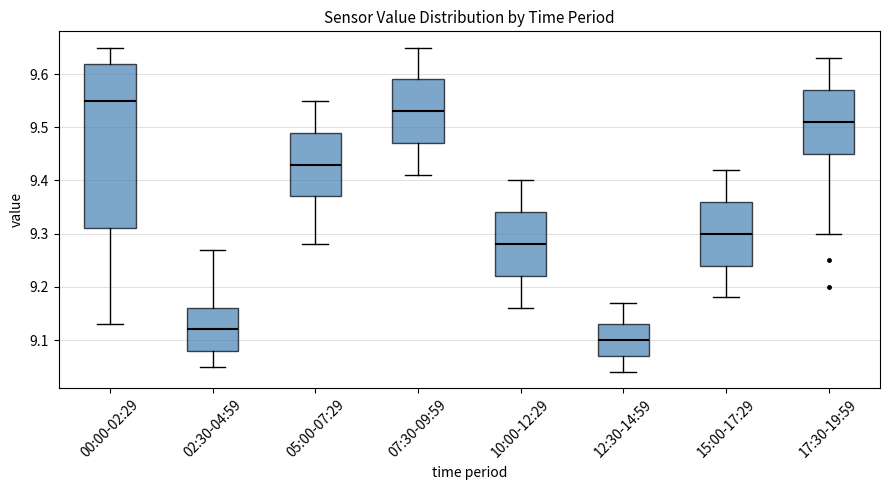

Reading left to right, read every box against the y-axis: the position of its median line, the range the box covers, and the ends of its whiskers. The values are not printed on the chart, so give them approximately, as read against the axis.

00:00-02:29: median 9.55, box 9.31 to 9.62, whiskers 9.13 to 9.65
02:30-04:59: median 9.12, box 9.08 to 9.16, whiskers 9.05 to 9.27
05:00-07:29: median 9.43, box 9.37 to 9.49, whiskers 9.28 to 9.55
07:30-09:59: median 9.53, box 9.47 to 9.59, whiskers 9.41 to 9.65
10:00-12:29: median 9.28, box 9.22 to 9.34, whiskers 9.16 to 9.40
12:30-14:59: median 9.10, box 9.07 to 9.13, whiskers 9.04 to 9.17
15:00-17:29: median 9.30, box 9.24 to 9.36, whiskers 9.18 to 9.42
17:30-19:59: median 9.51, box 9.45 to 9.57, whiskers 9.30 to 9.63